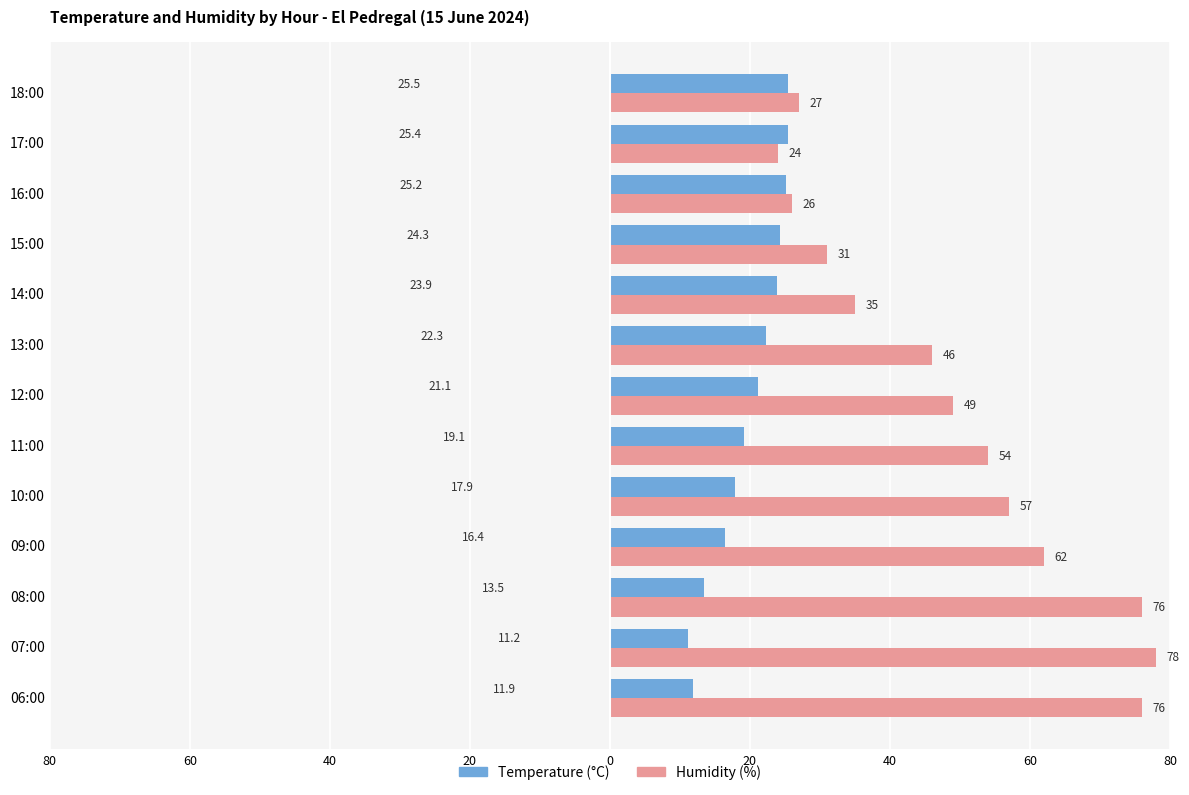

Reading left to right, extract all data points from this chart.

Temperature (°C): 11.9	11.2	13.5	16.4	17.9	19.1	21.1	22.3	23.9	24.3	25.2	25.4	25.5
Humidity (%): 76.0	78.0	76.0	62.0	57.0	54.0	49.0	46.0	35.0	31.0	26.0	24.0	27.0